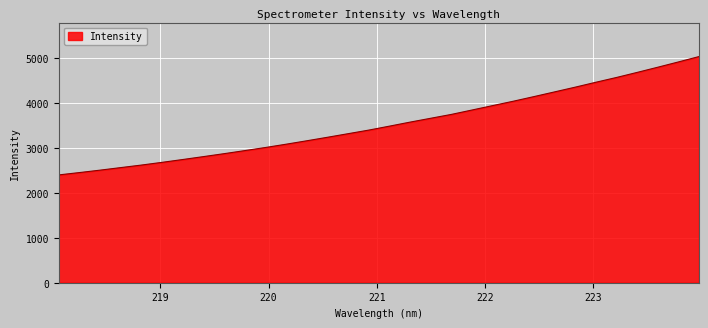

Reading left to right, list all the values displayed in this chart.

2396.6	2448.6	2502.5	2559.1	2615.5	2676.1	2738.8	2803.4	2868.8	2936.8	3005.8	3079.0	3155.0	3232.9	3312.7	3392.4	3480.2	3569.7	3655.4	3741.0	3838.7	3936.9	4034.1	4136.8	4241.5	4346.6	4455.6	4561.8	4674.4	4789.5	4906.9	5026.6